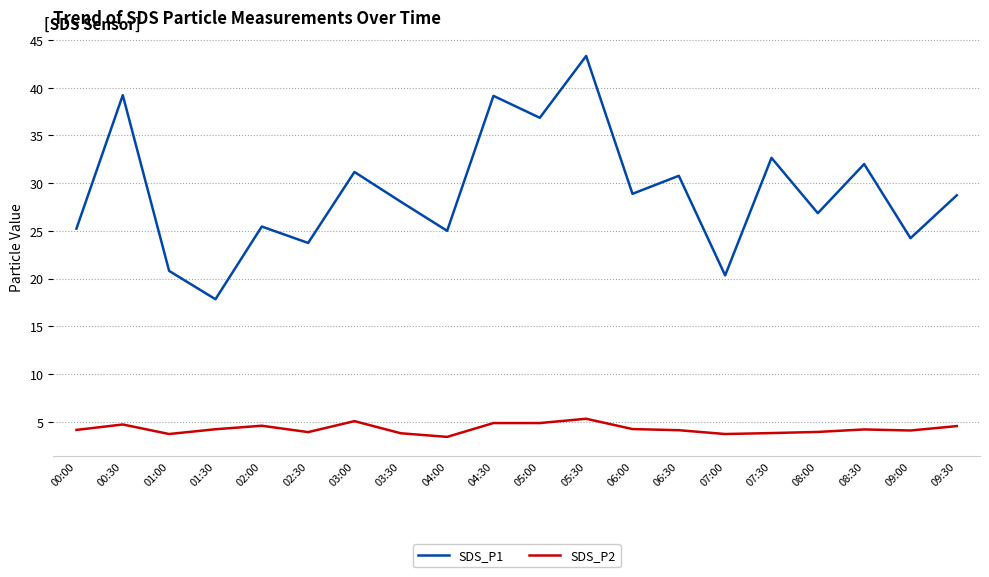

At which category is the sum across all series the highest?

05:30